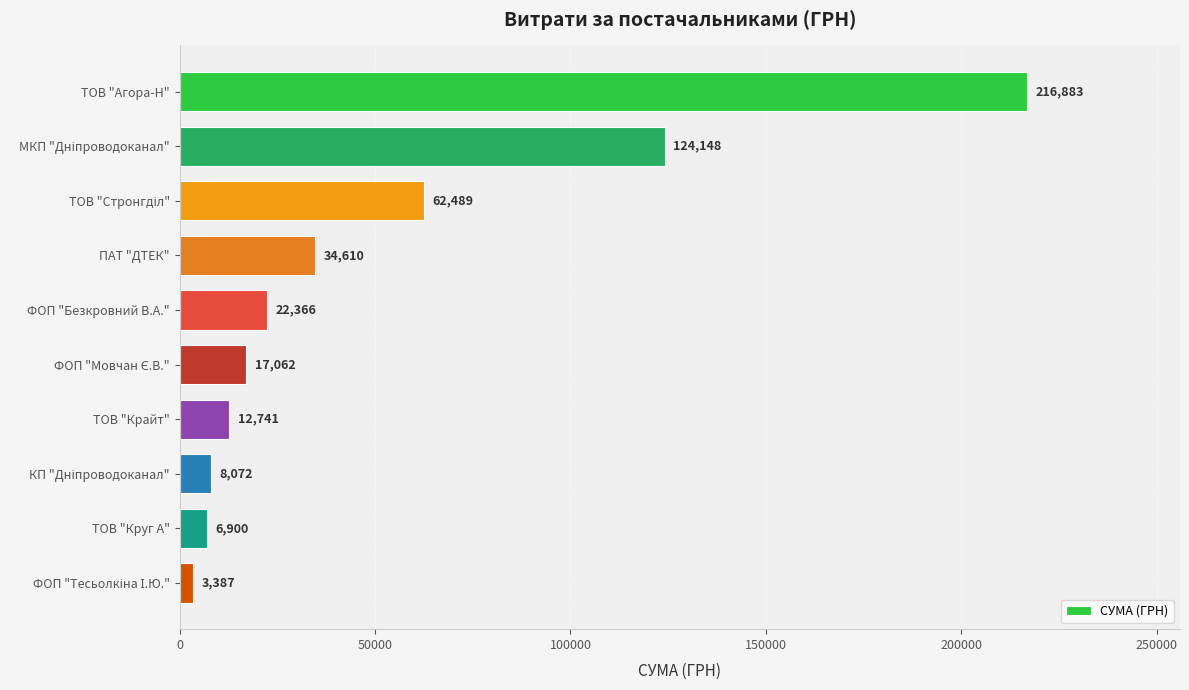

The value at ПАТ "ДТЕК" is 21494.9. True or false?

False